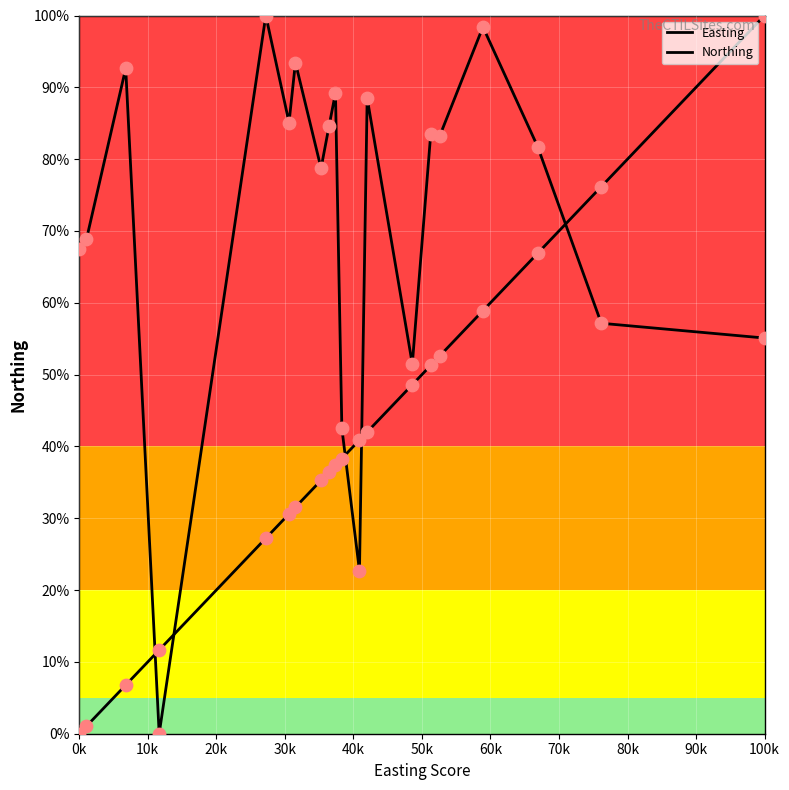

Is this an area chart (filled region under the line)?

No